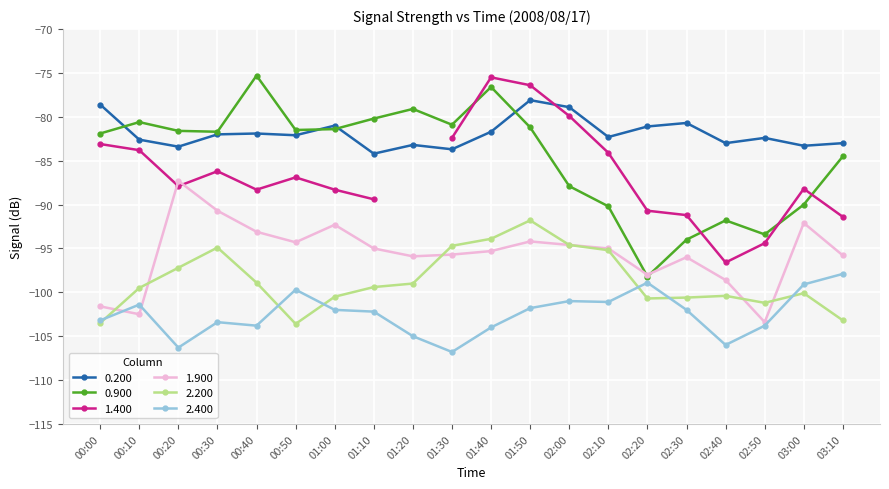

What is the value of the 0.900 point at the 5th from the left?

-75.3